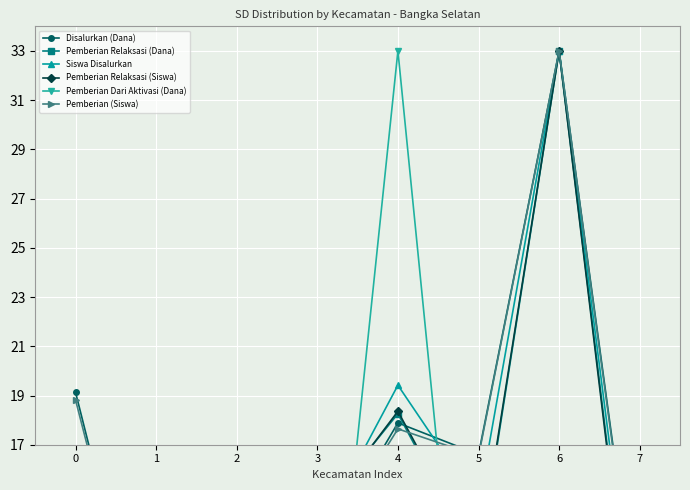

How many data points in Pemberian (Siswa) are less than 16?

4